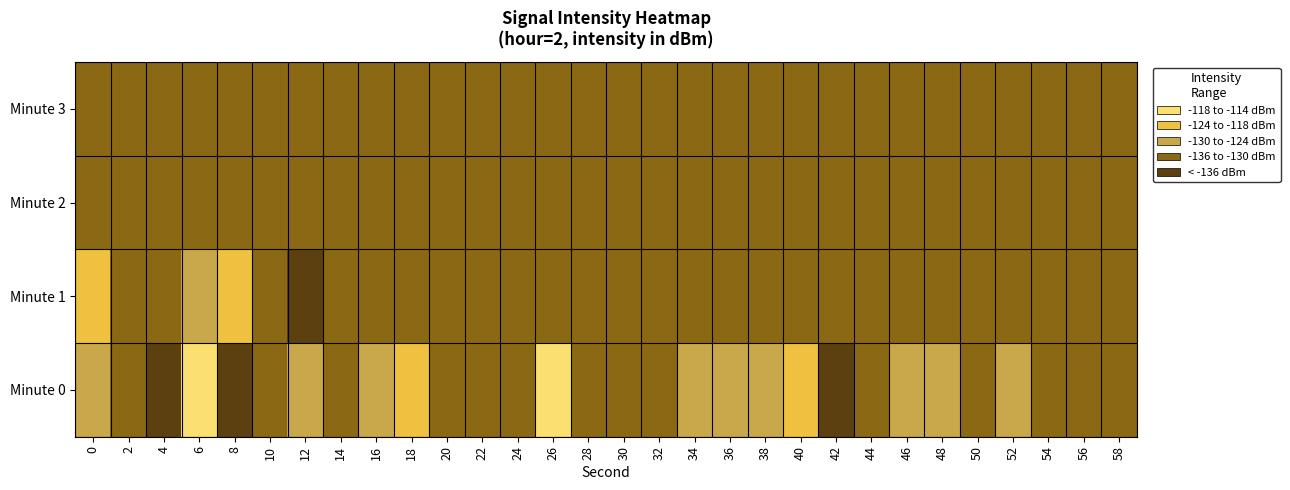

Which has a higher value, 18 or 6?

18